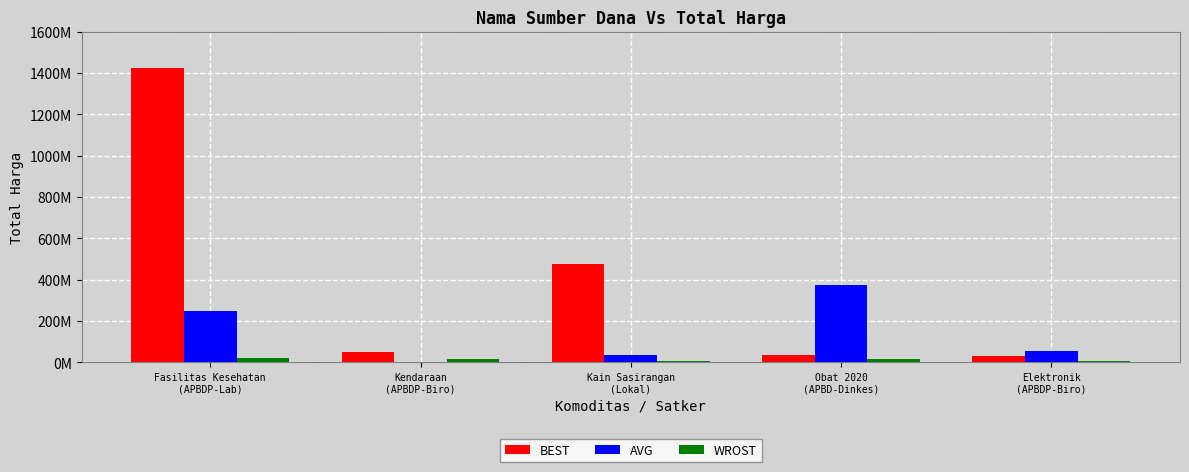

Rank the series by their maximum value, from lowest to highest.

WROST, AVG, BEST